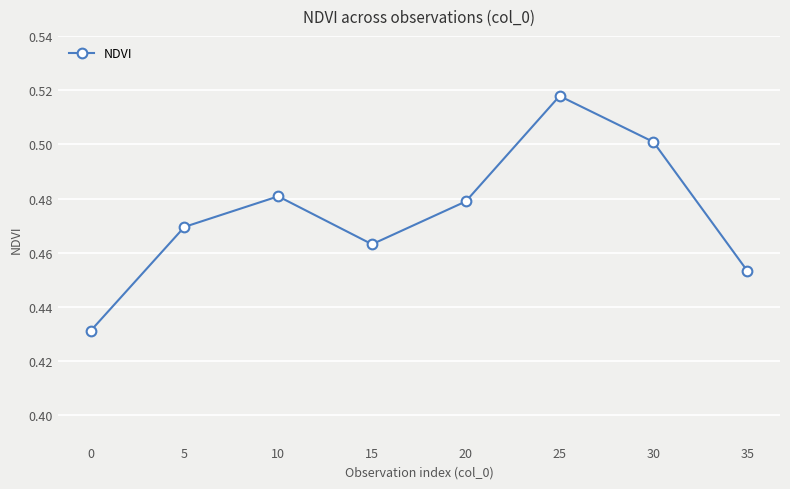

Which has a higher value, 5 or 0?

5